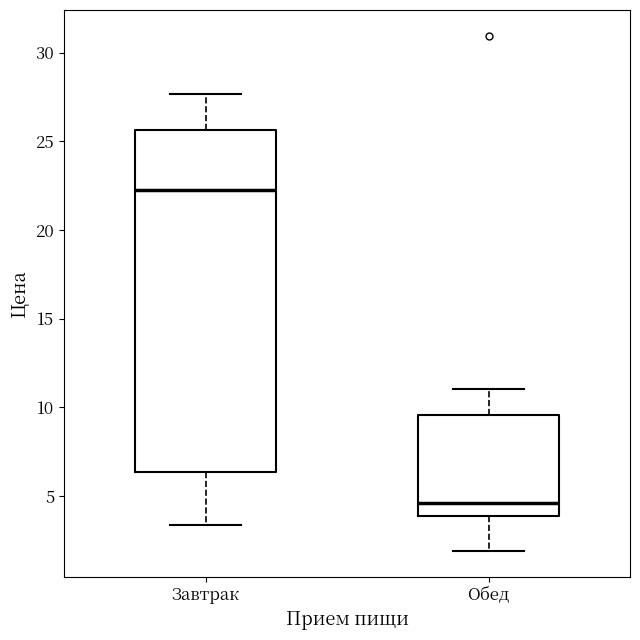

Reading left to right, transcribe this box plot: for each box, give where its median line is, the range the box spans, and where its two whiskers end, as read against the y-axis. The values are not printed on the chart, so give them approximately, as read against the axis.

Завтрак: median 22.5, box 6.5 to 25.5, whiskers 3.5 to 27.5
Обед: median 4.5, box 4.0 to 9.5, whiskers 2.0 to 11.0